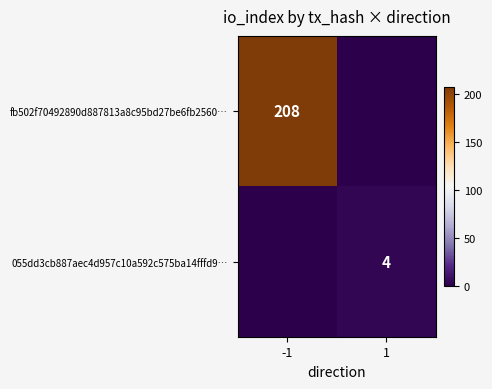

The fb502f70492890d887813a8c95bd27be6fb2560… series shows 208 at -1. True or false?

True